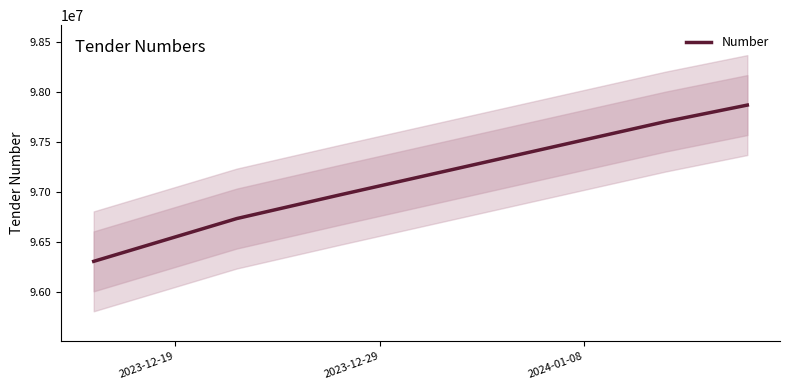

True or false: the data has more than 1 interior local peaks.

False